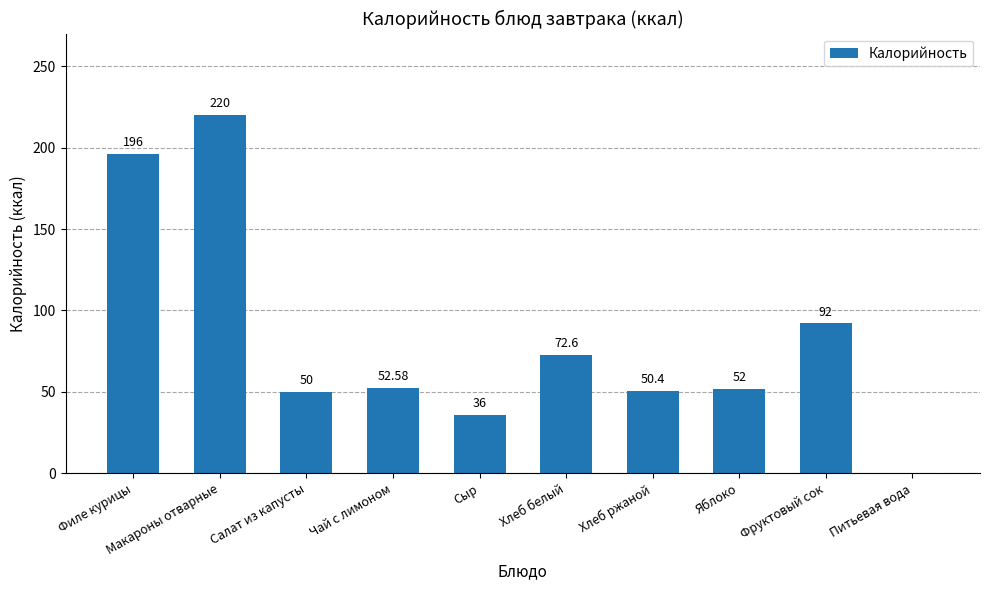

Which has a higher value, Сыр or Питьевая вода?

Сыр